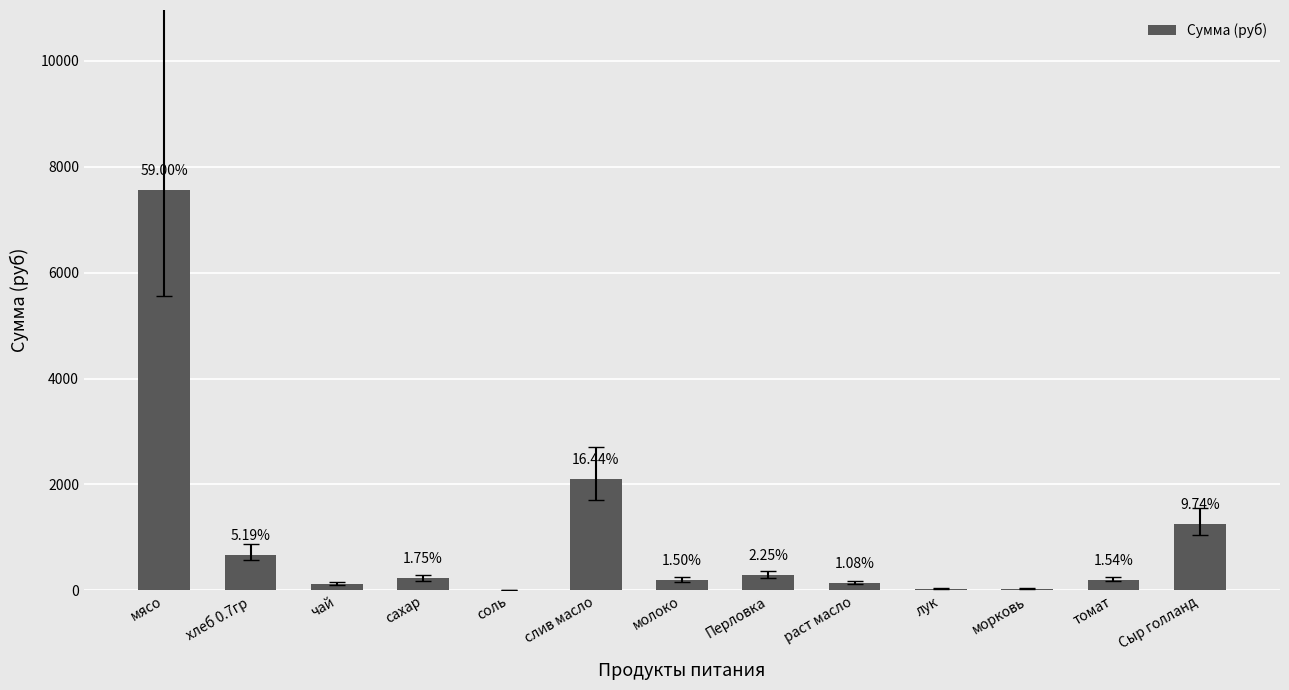

Are the bars horizontal?

No